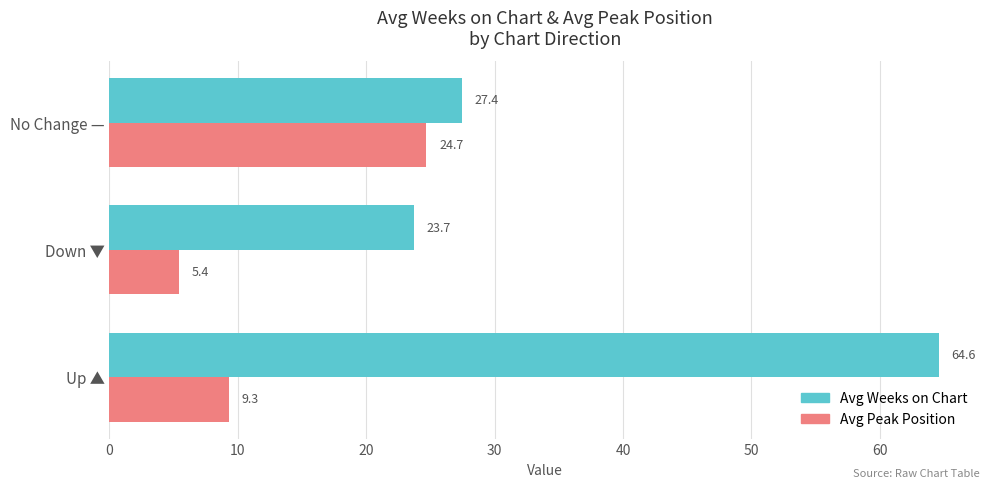

What is the approximate value of Avg Peak Position at Up ▲?

9.3